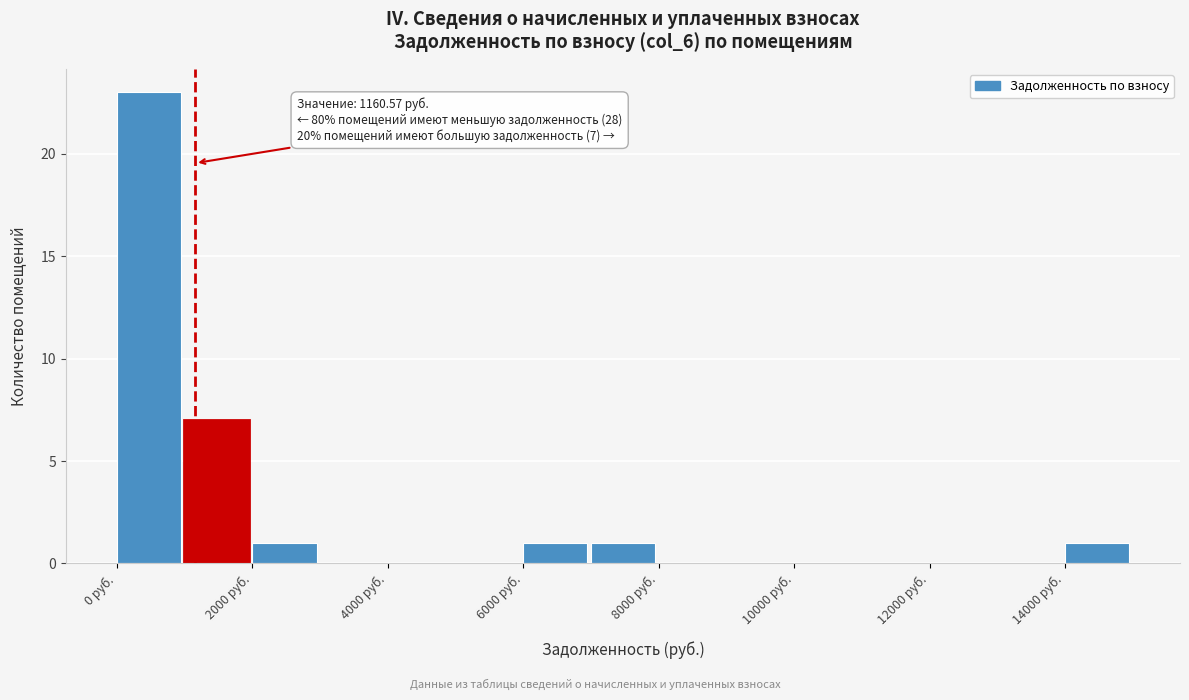

Which range on the x-axis has the tallest bar?

0 to 1000